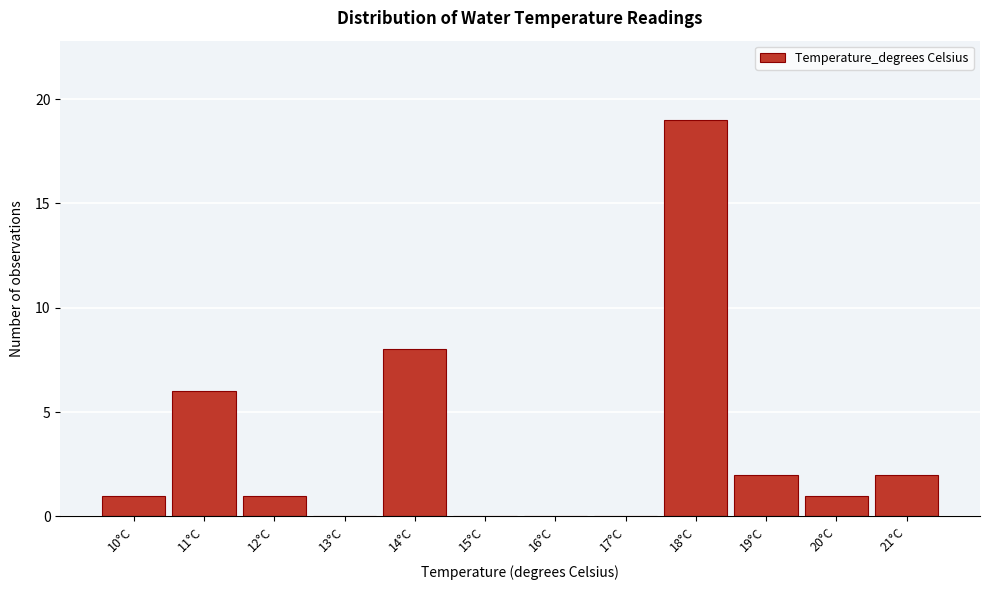

Reading left to right, transcribe all the data shown in this chart.

10°C=1	11°C=6	12°C=1	13°C=0	14°C=8	15°C=0	16°C=0	17°C=0	18°C=19	19°C=2	20°C=1	21°C=2